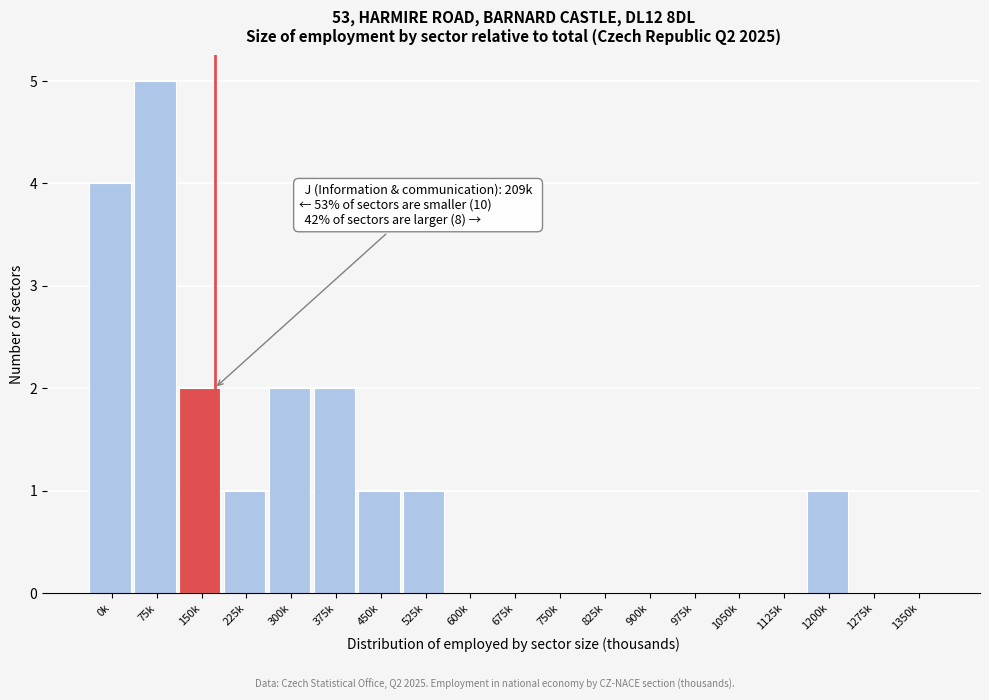

Reading left to right, what are all the values shown in this chart?

0k=4	75k=5	150k=2	225k=1	300k=2	375k=2	450k=1	525k=1	600k=0	675k=0	750k=0	825k=0	900k=0	975k=0	1050k=0	1125k=0	1200k=1	1275k=0	1350k=0